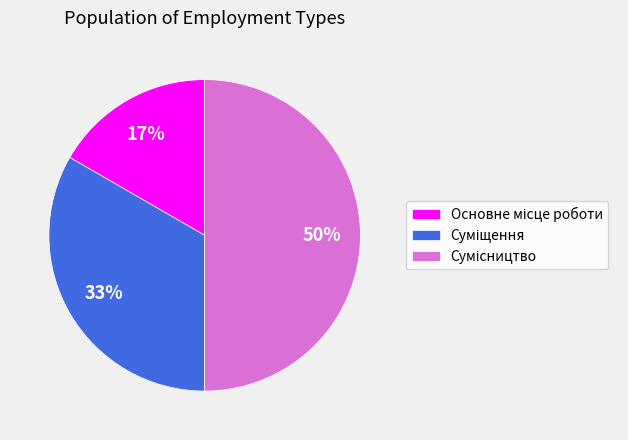

To the nearest percent, what is the average slice percentage?

33%